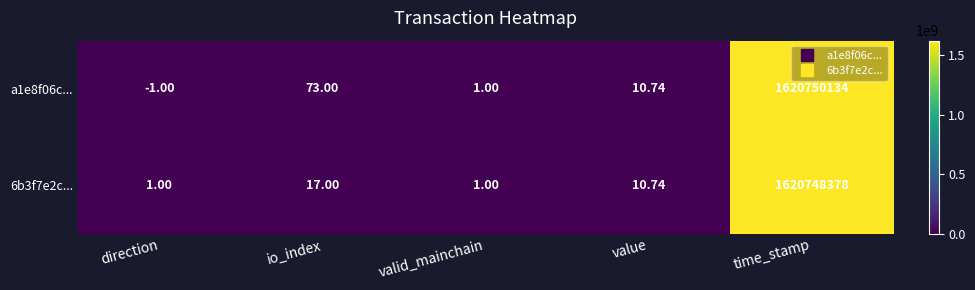

Which category has the lowest value in the a1e8f06c... series?

direction